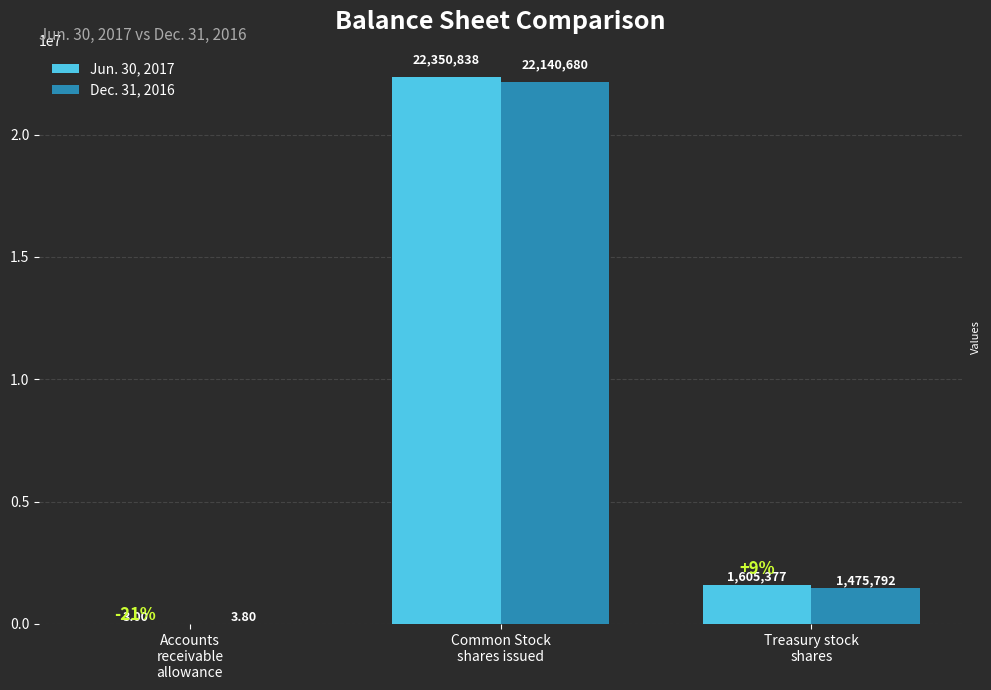

Between Accounts
receivable
allowance and Treasury stock
shares, which series saw the biggest shift?

Jun. 30, 2017